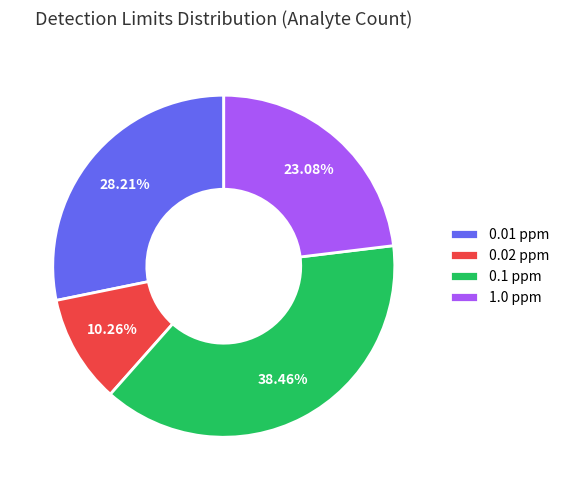

Combined, do 0.02 ppm and 1.0 ppm account for over 50%?

No